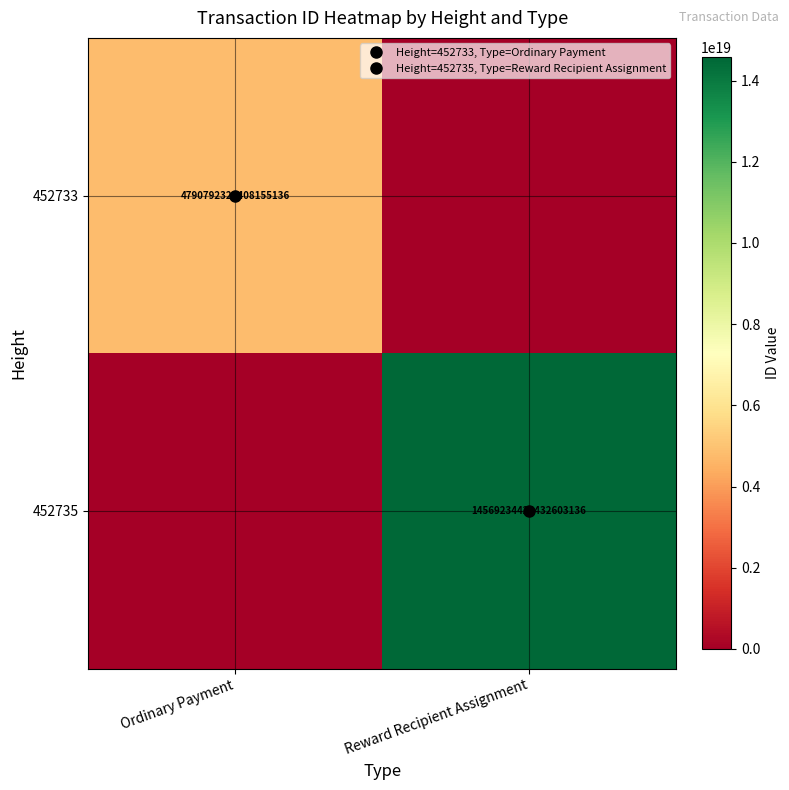

Is the value of 452735 at Reward Recipient Assignment greater than the value of 452733 at Reward Recipient Assignment?

Yes